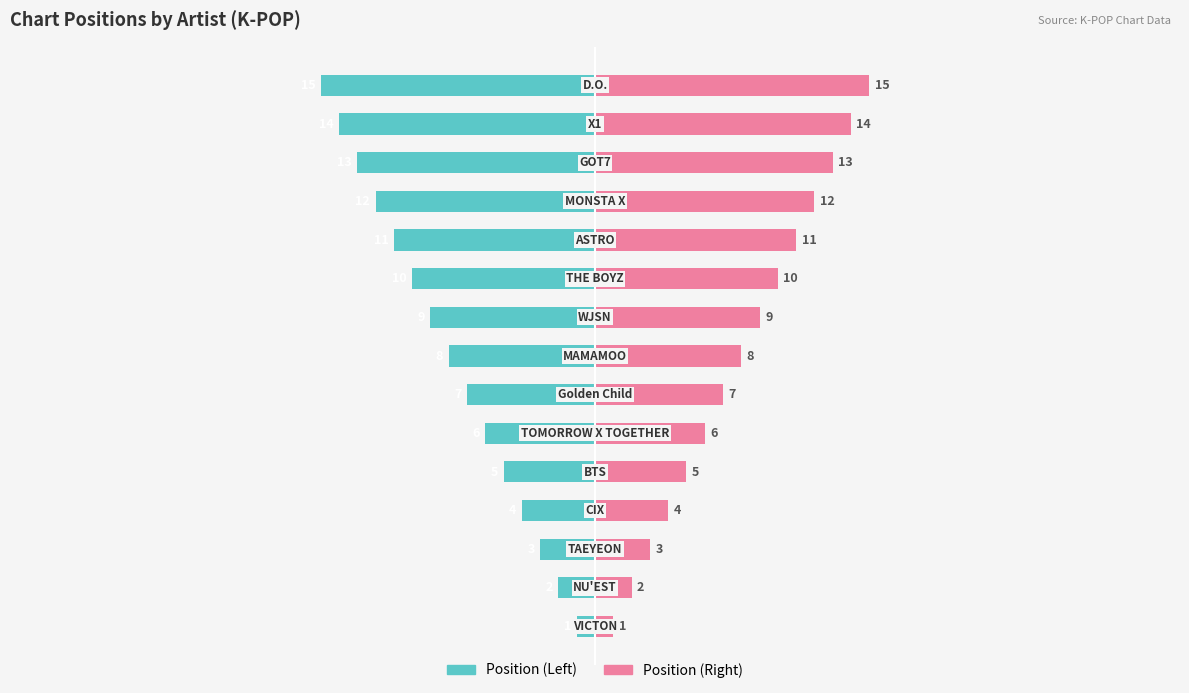

At 40, list the series in order from smallest to largest.

Position (Left), Position (Right)